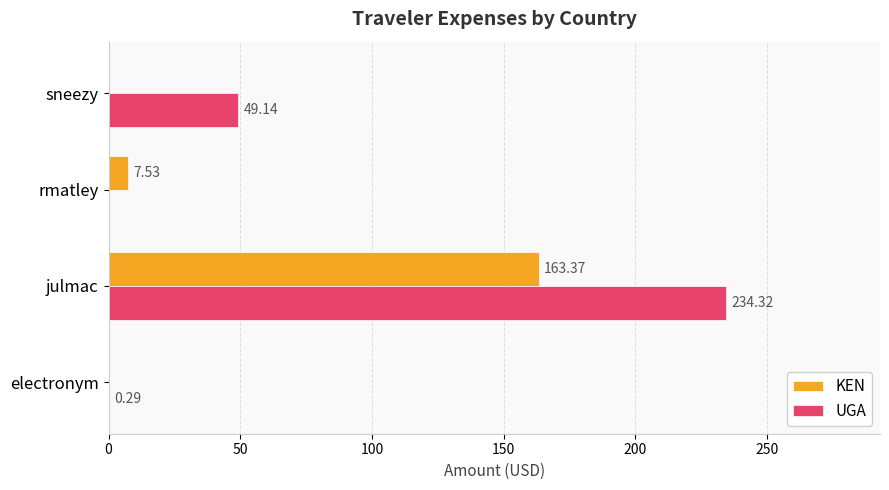

What is the sum of all KEN values?

170.9